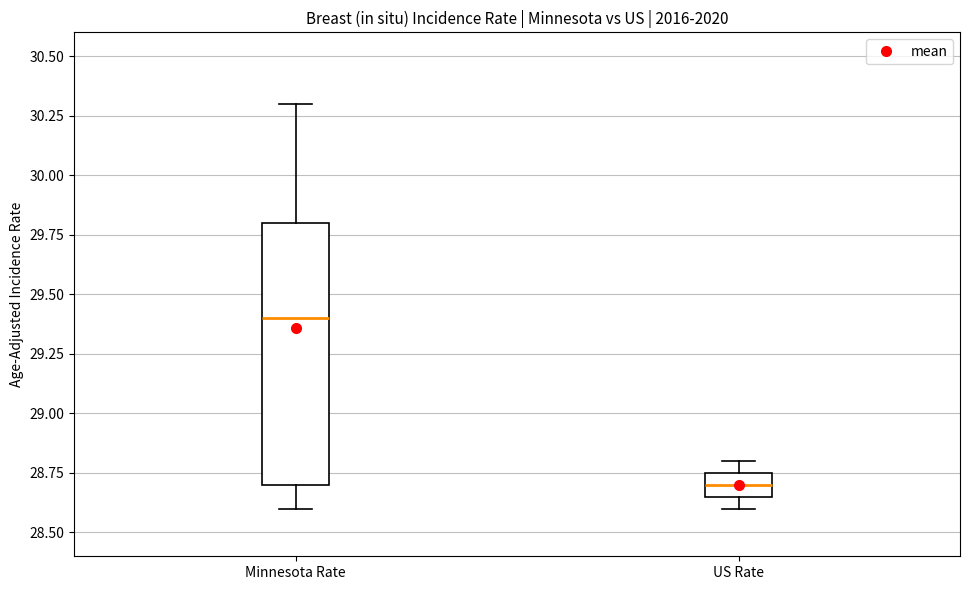

Reading left to right, transcribe this box plot: for each box, give where its median line is, the range the box spans, and where its two whiskers end, as read against the y-axis. The values are not printed on the chart, so give them approximately, as read against the axis.

Minnesota Rate: median 29.40, box 28.70 to 29.80, whiskers 28.60 to 30.30
US Rate: median 28.70, box 28.65 to 28.75, whiskers 28.60 to 28.80